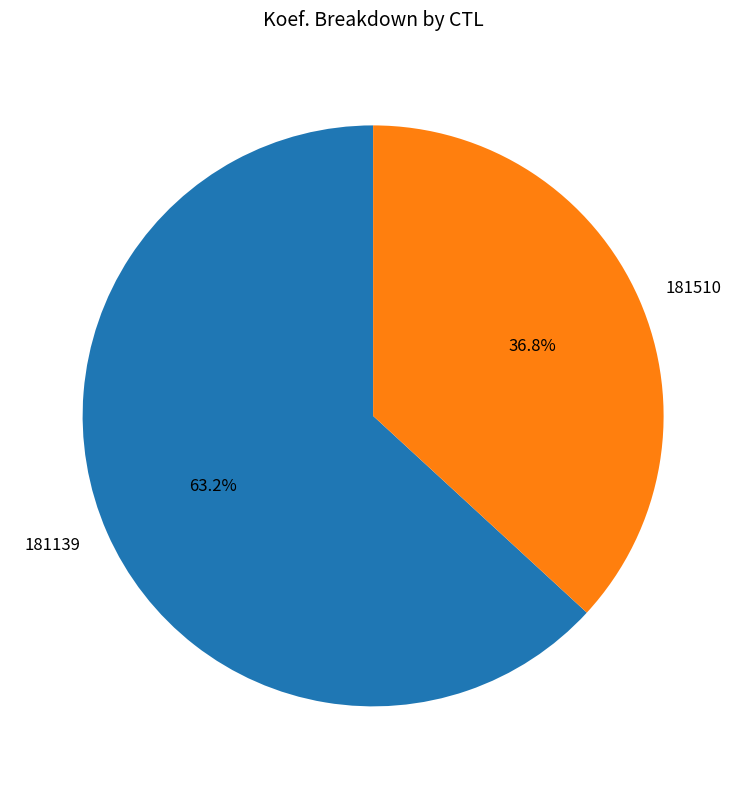

Does 181510 represent more than half of the total?

No